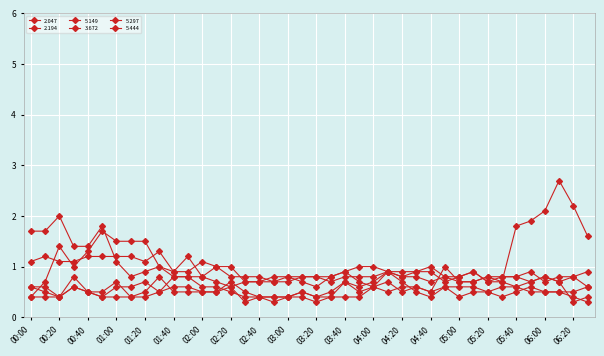

How many lines are shown in the chart?

6